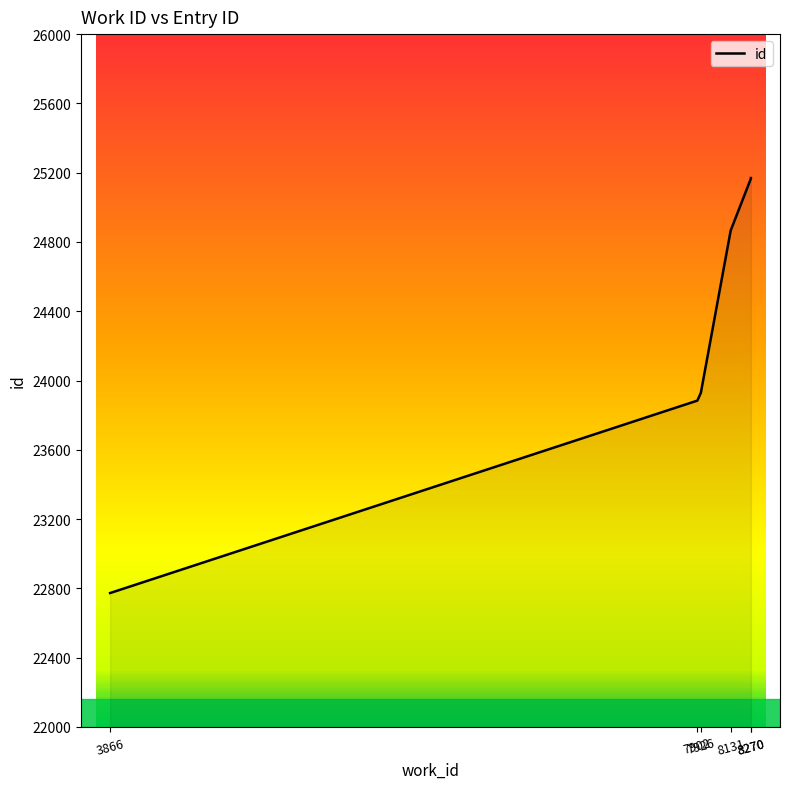

Reading right to left, transcribe all the data shown in this chart.

25169	25166	24866	23929	23884	22773